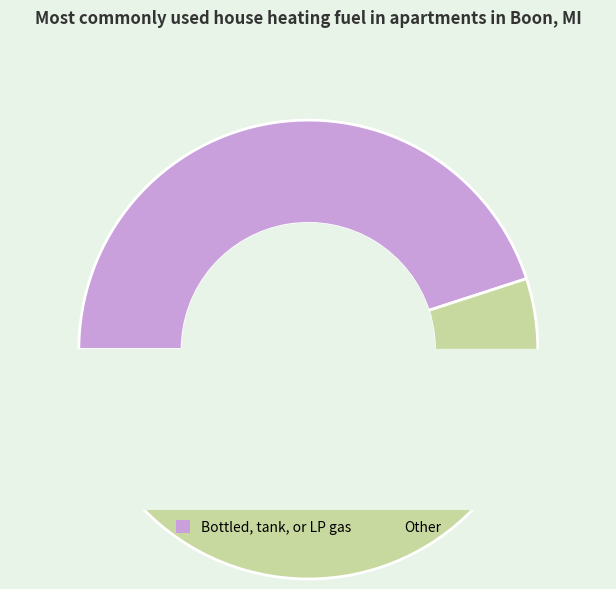

How many segments does this pie chart have?

2